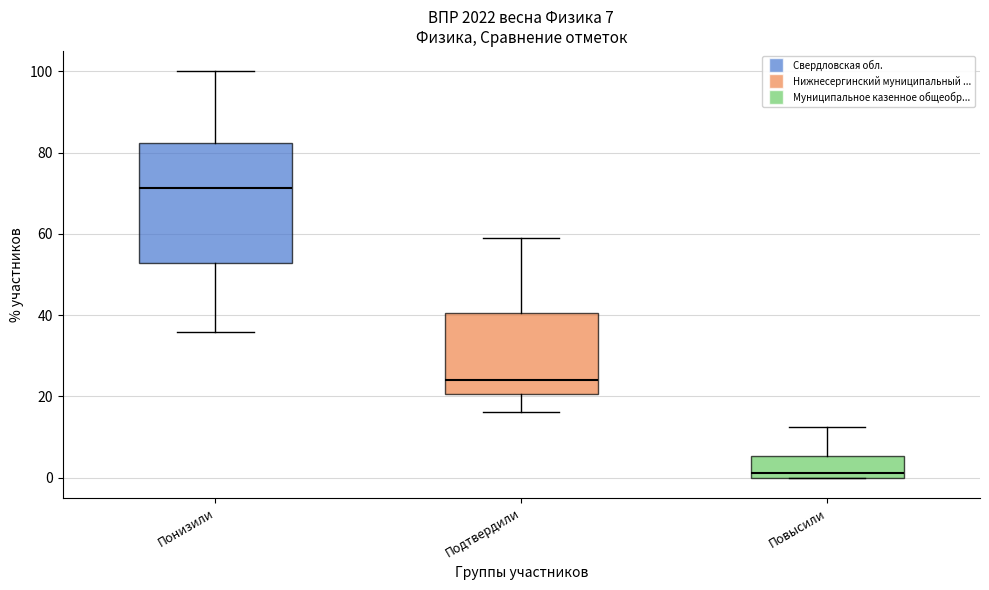

Which box is the tallest, from its lower edge to its upper edge?

Понизили